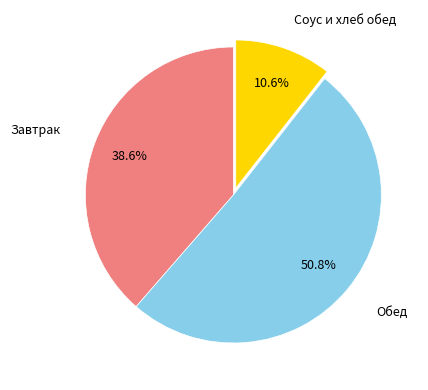

Is there a majority slice in this chart?

Yes